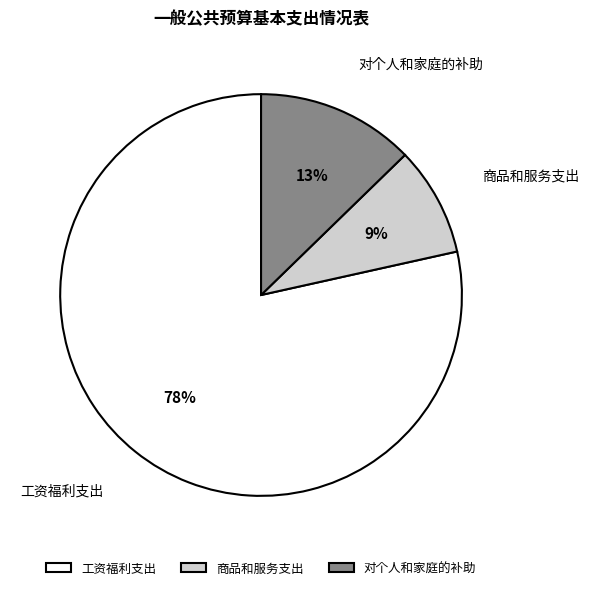

To the nearest percent, what is the average slice percentage?

33%